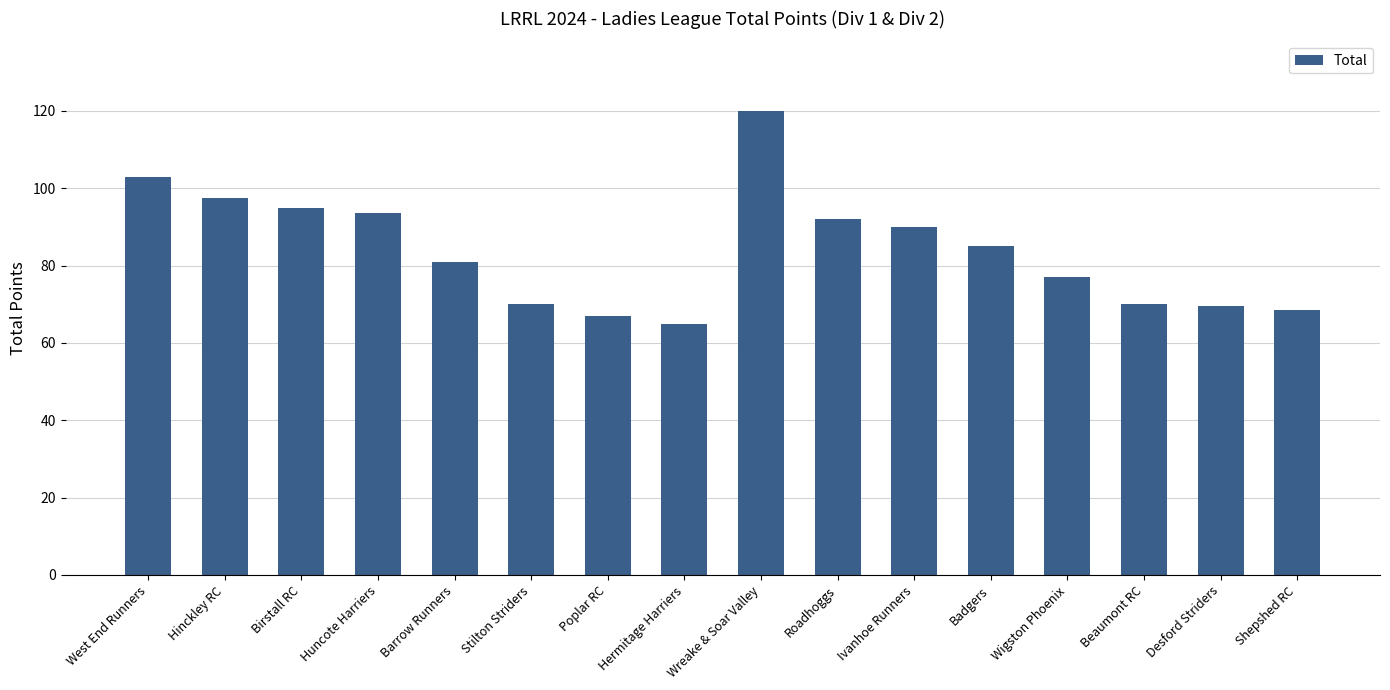

What is the minimum value shown in the chart?

65.0